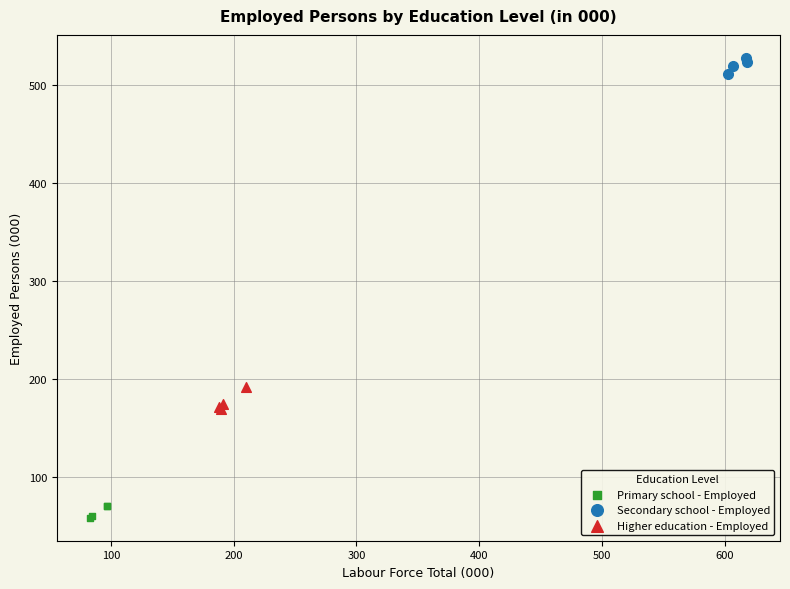

Which series reaches the minimum Y coordinate?

Primary school - Employed